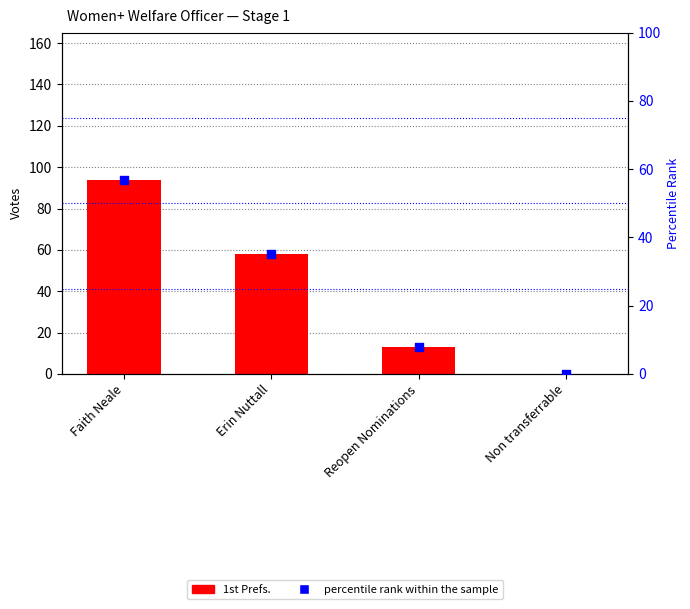

What is the total value across all series at Reopen Nominations?

20.9